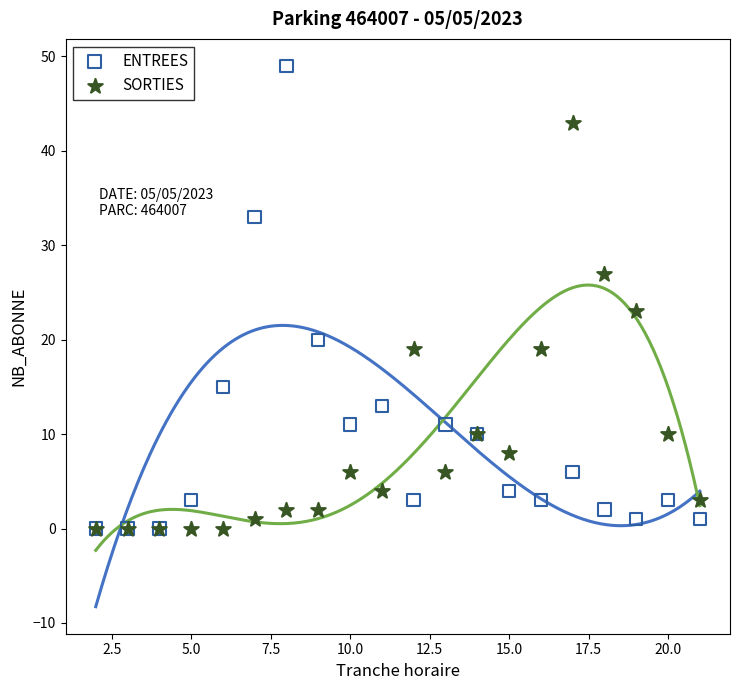

Across all series, what Y value is closest to 24?

23